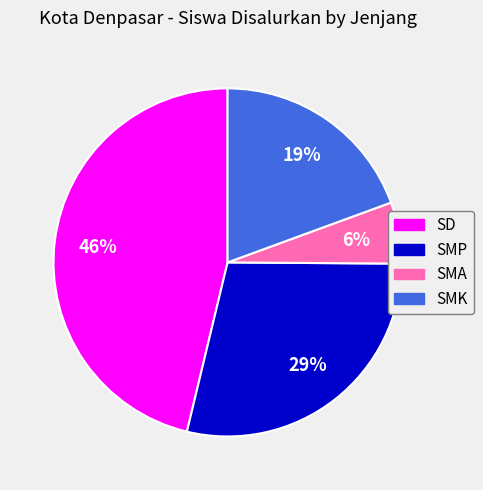

To the nearest percent, what is the average slice percentage?

25%